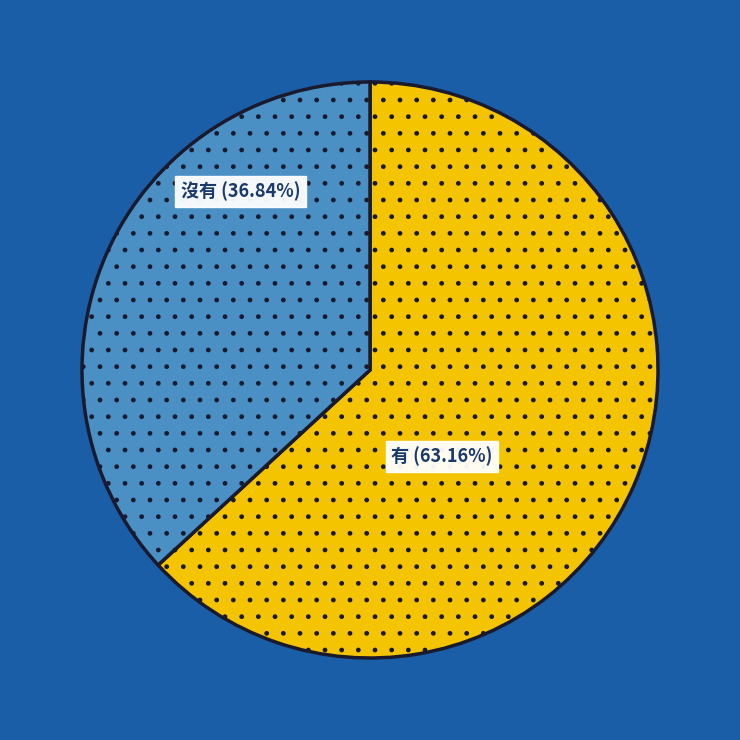

Is there a majority slice in this chart?

Yes